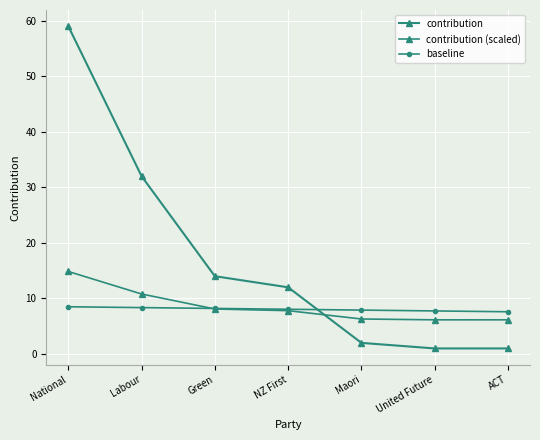

Between NZ First and Maori, which is larger?

NZ First